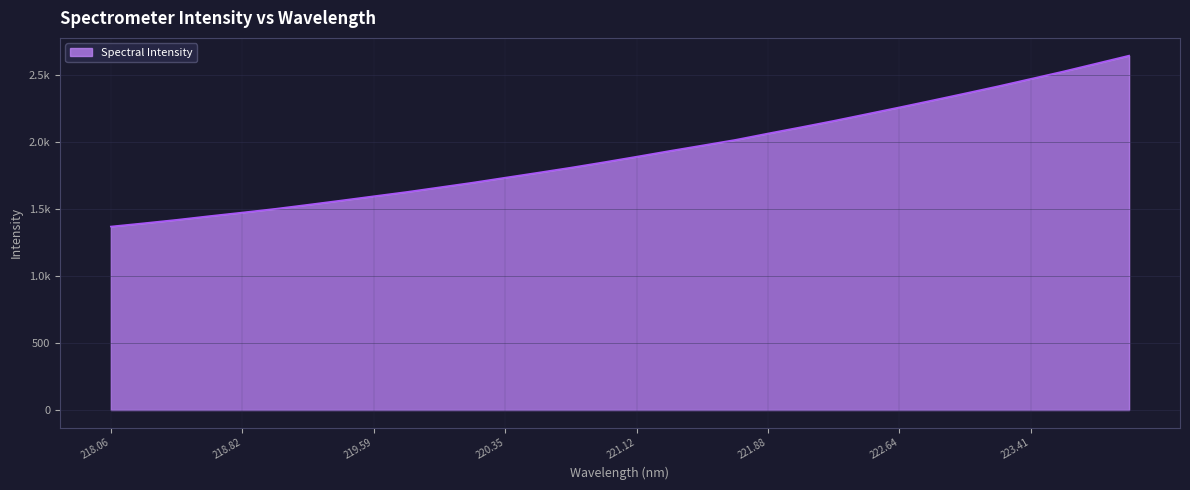

Rank the categories by value from highest to lowest.

223.9802, 223.7895, 223.5987, 223.408, 223.2172, 223.0264, 222.8355, 222.6447, 222.4538, 222.263, 222.0721, 221.8812, 221.6902, 221.4993, 221.3083, 221.1174, 220.9264, 220.7354, 220.5444, 220.3533, 220.1623, 219.9712, 219.7801, 219.589, 219.3979, 219.2067, 219.0156, 218.8244, 218.6332, 218.442, 218.2508, 218.0596